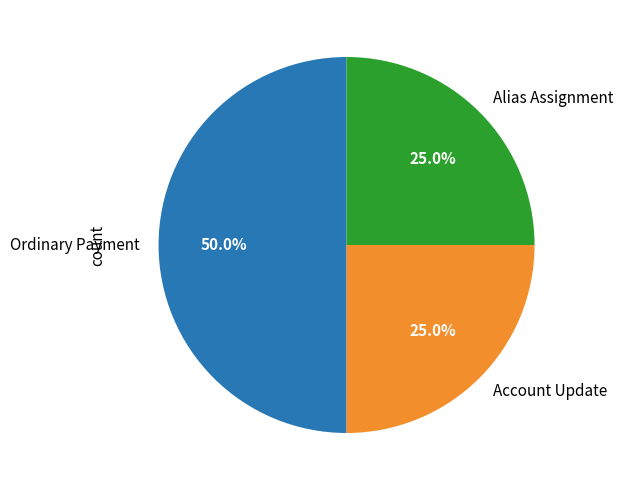

What is the largest slice in the pie chart?

Ordinary Payment